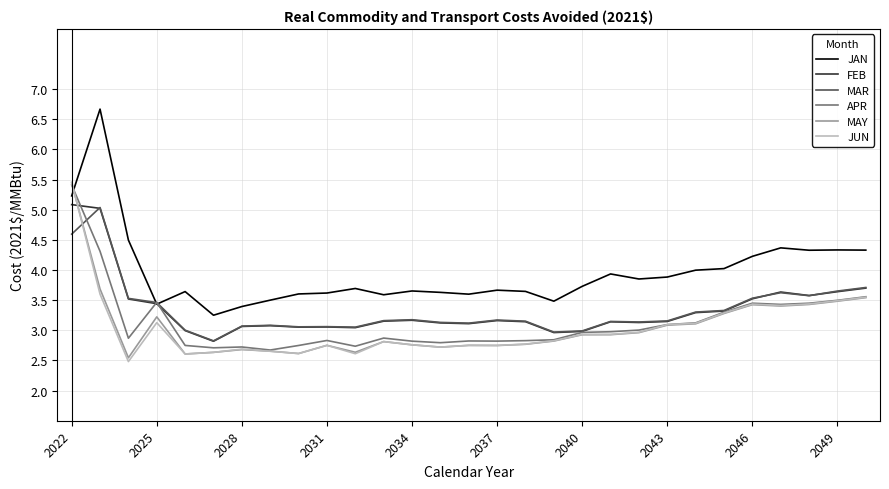

What is the highest value of the APR series?

5.4